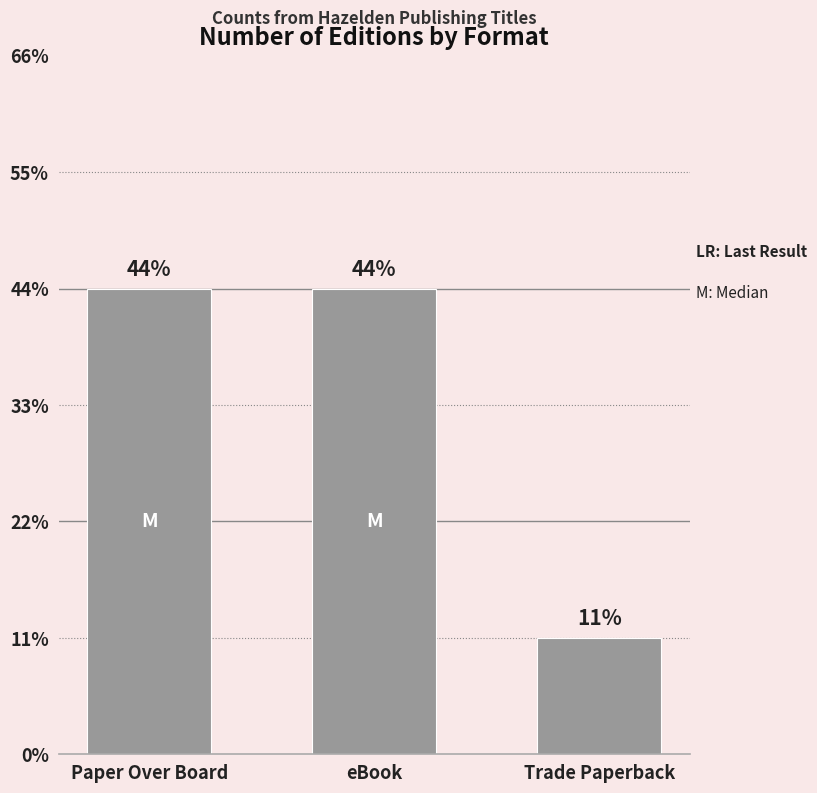

Does the chart contain any negative values?

No